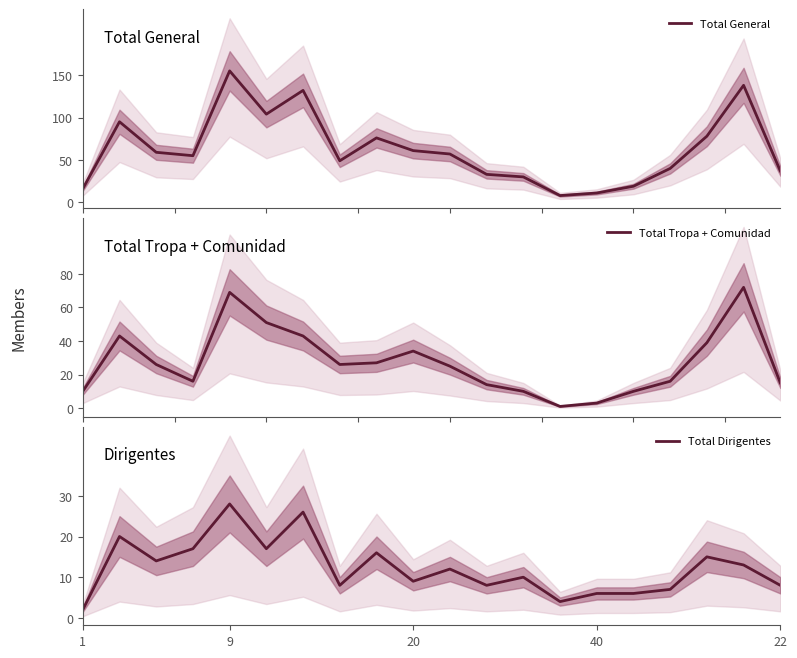

Which series has the largest total across all categories?

Total General